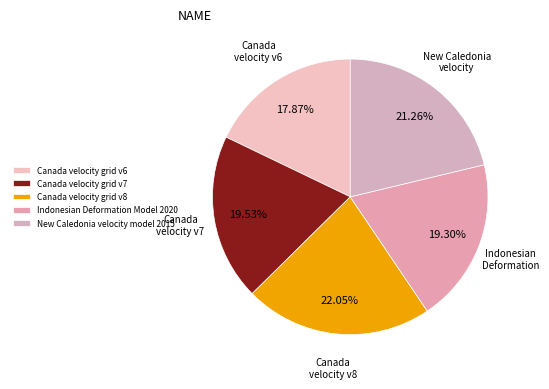

What is the total percentage of New Caledonia velocity model 2015 and Indonesian Deformation Model 2020?

40.6%